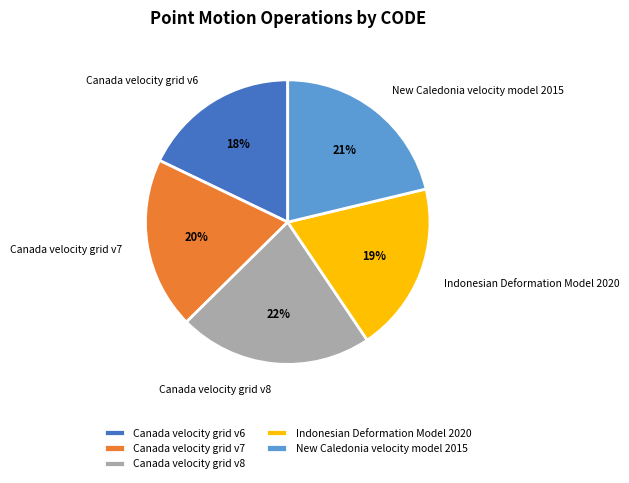

To the nearest percent, what portion does Indonesian Deformation Model 2020 represent?

19%